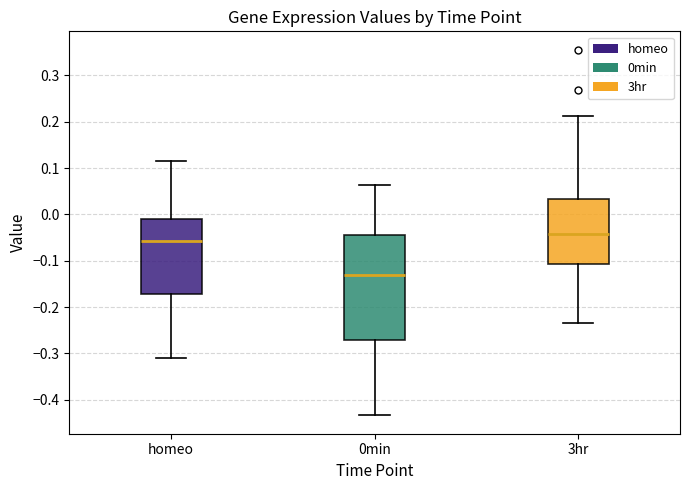

Which box's median line is the lowest?

0min